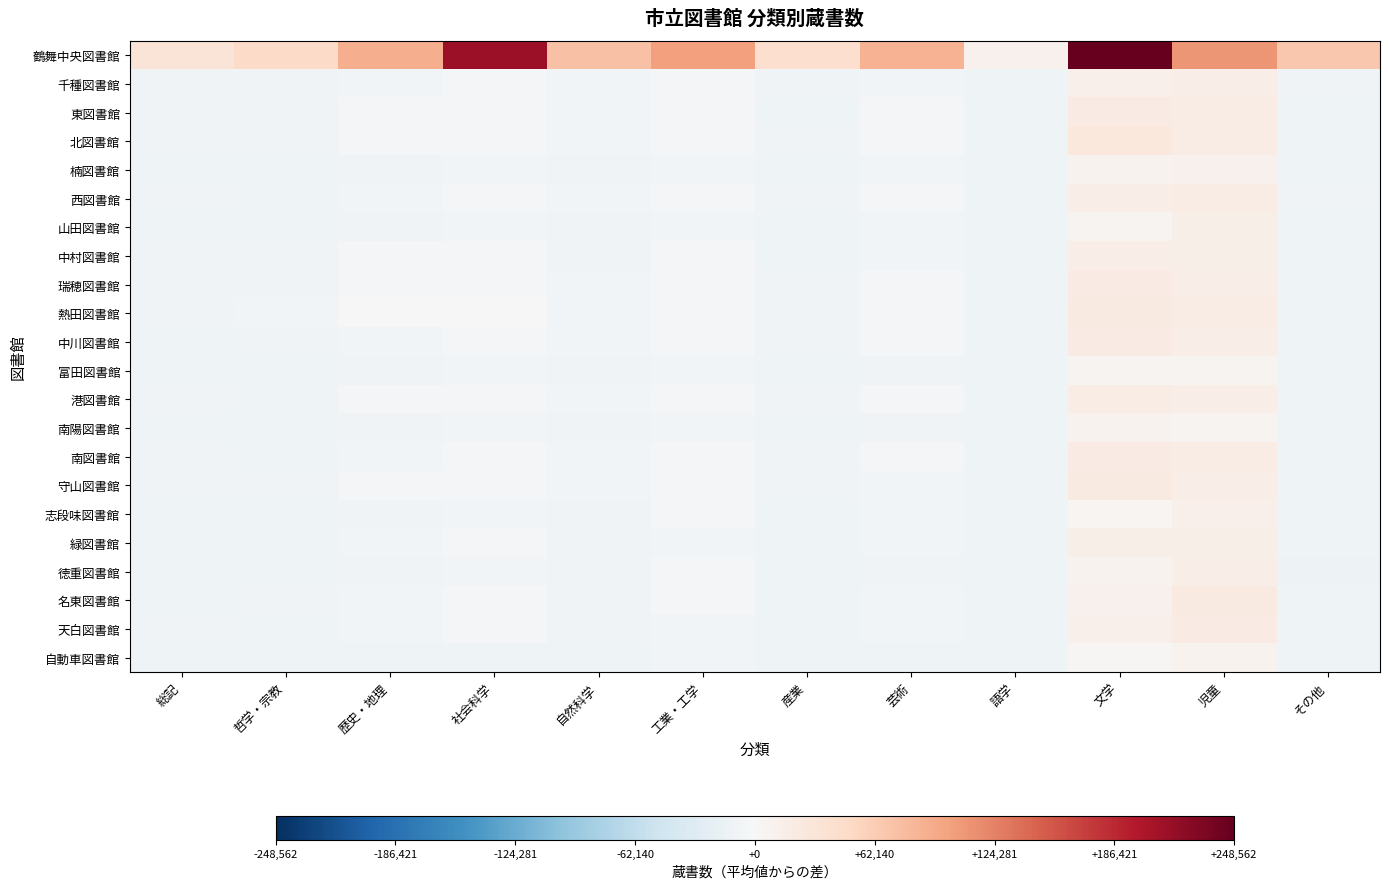

What is the smallest value displayed?

-11718.9